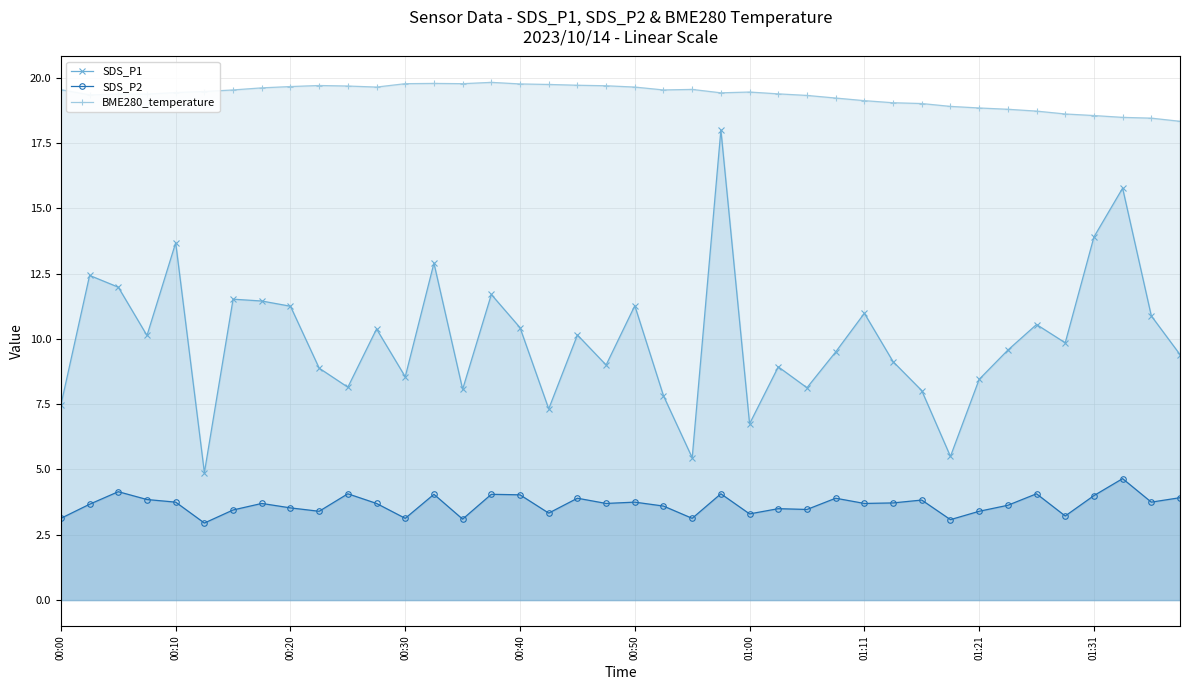

True or false: SDS_P1 and BME280_temperature cross at least once.

False